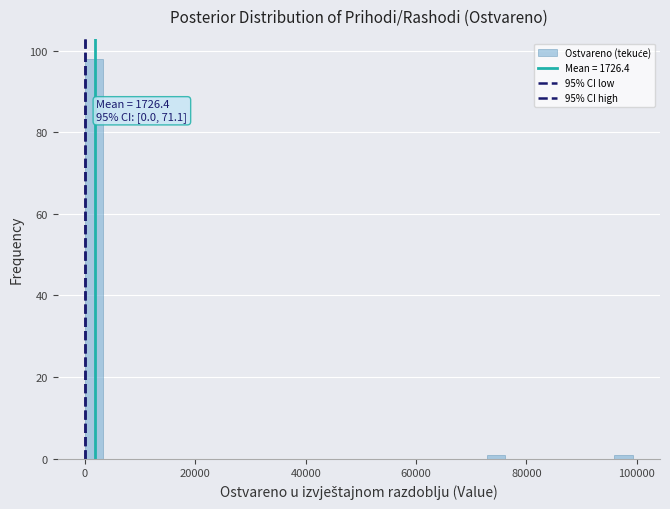

Around what value on the x-axis is the tallest bar? Give the approximate position of its centre, as read against the axis.

2000